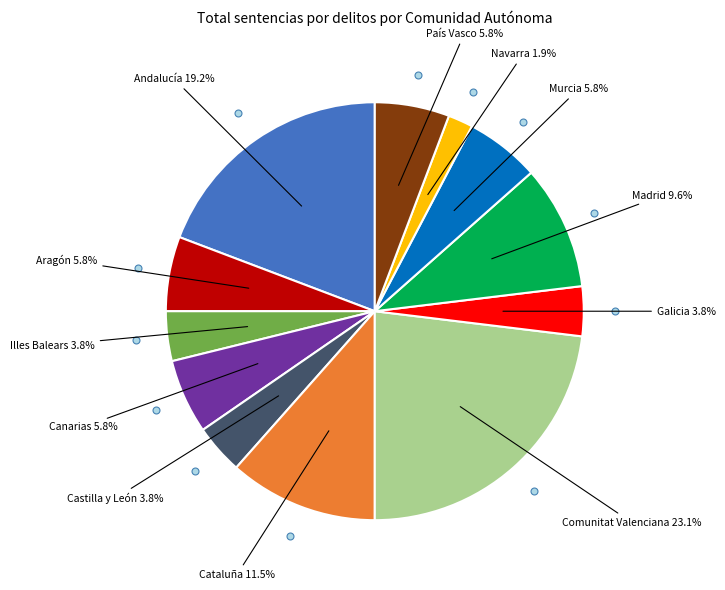

Combined, what portion of the pie is Illes Balears and Comunitat Valenciana?

26.9%